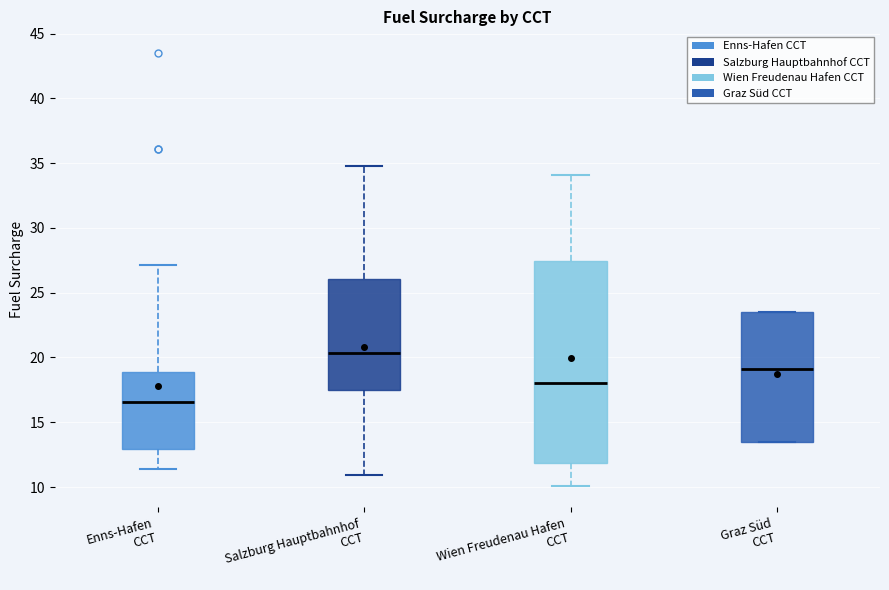

Reading left to right, transcribe this box plot: for each box, give where its median line is, the range the box spans, and where its two whiskers end, as read against the y-axis. The values are not printed on the chart, so give them approximately, as read against the axis.

Enns-Hafen CCT: median 16.5, box 13.0 to 19.0, whiskers 11.5 to 27.0
Salzburg Hauptbahnhof CCT: median 20.5, box 17.5 to 26.0, whiskers 11.0 to 35.0
Wien Freudenau Hafen CCT: median 18.0, box 12.0 to 27.5, whiskers 10.0 to 34.0
Graz Süd CCT: median 19.0, box 13.5 to 23.5, whiskers 13.5 to 23.5